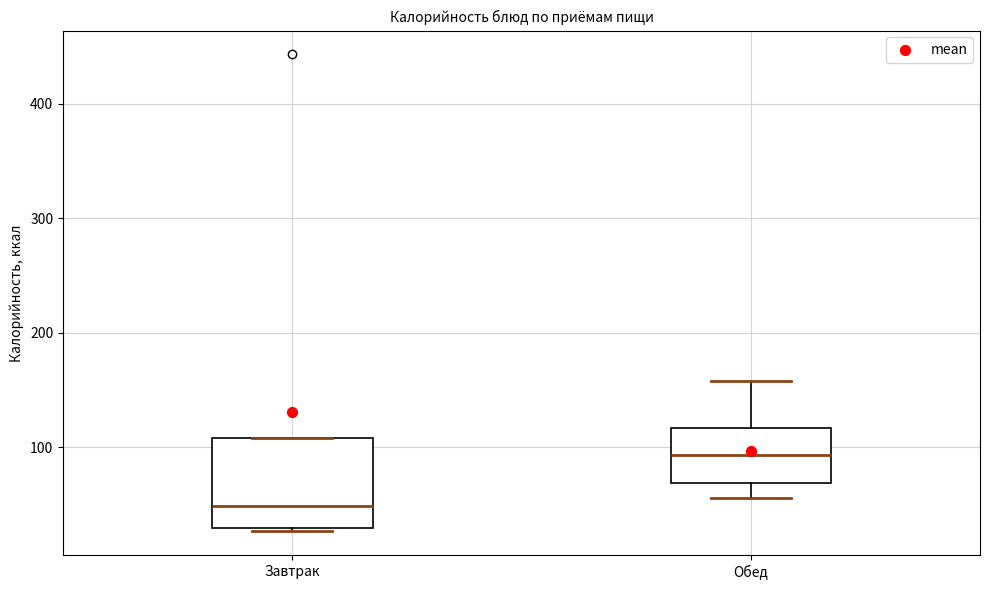

Where is the upper edge of the box for Обед on the y-axis? The values are not printed on the chart, so give them approximately, as read against the axis.

120